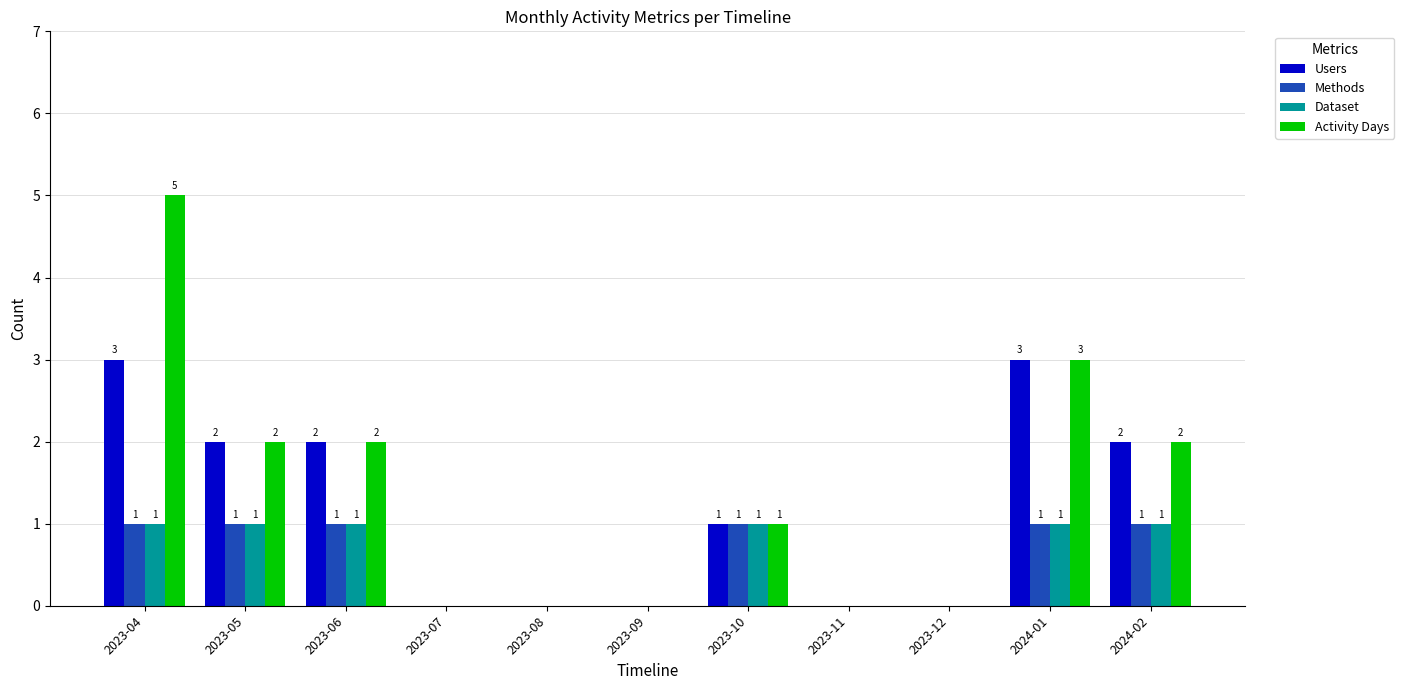

How many values in Methods are above zero?

6